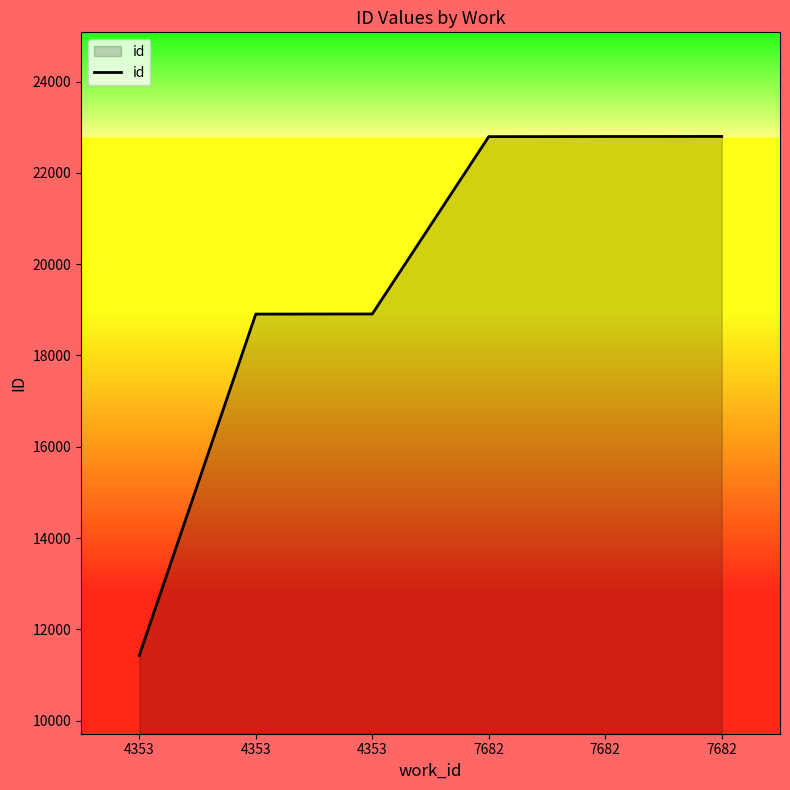

How many lines are shown in the chart?

1